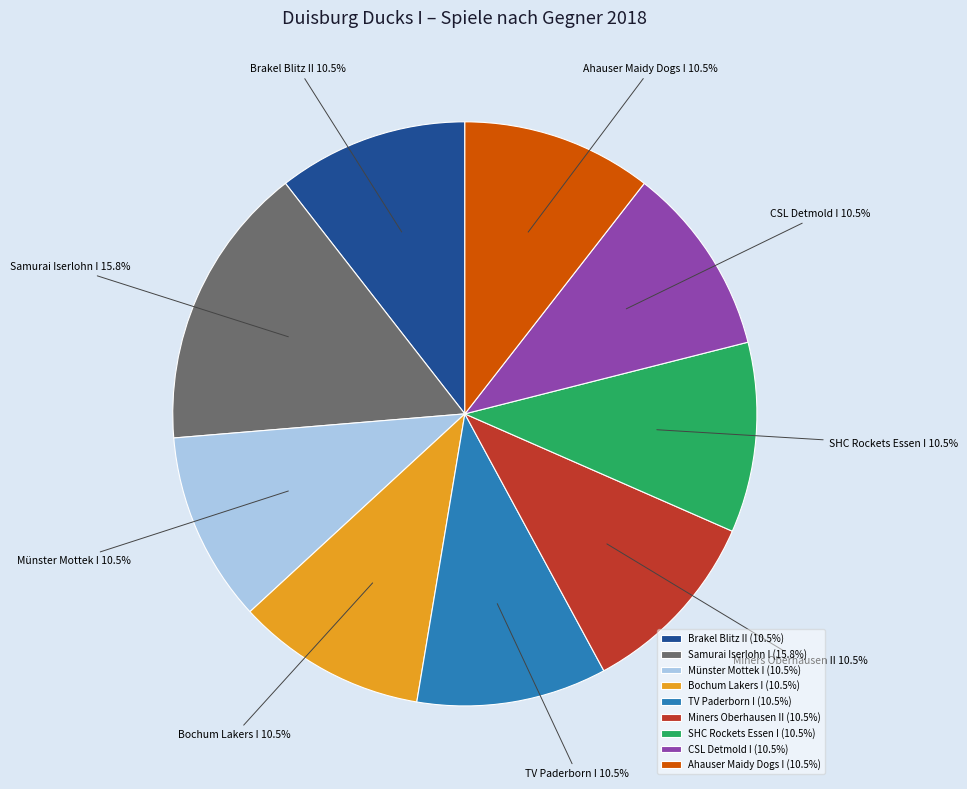

Approximately how many times larger is the value at Brakel Blitz II compared to CSL Detmold I?

1.0